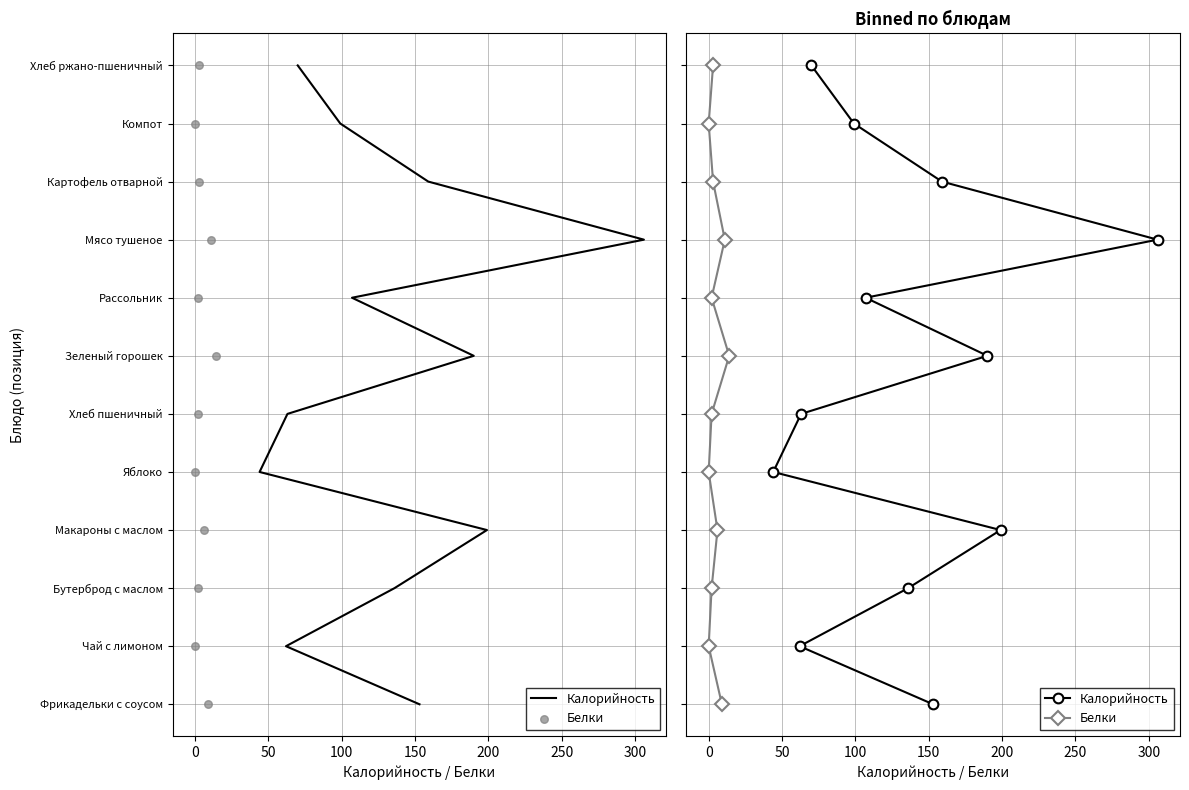

Which series has the largest Y range (max minus min)?

Калорийность